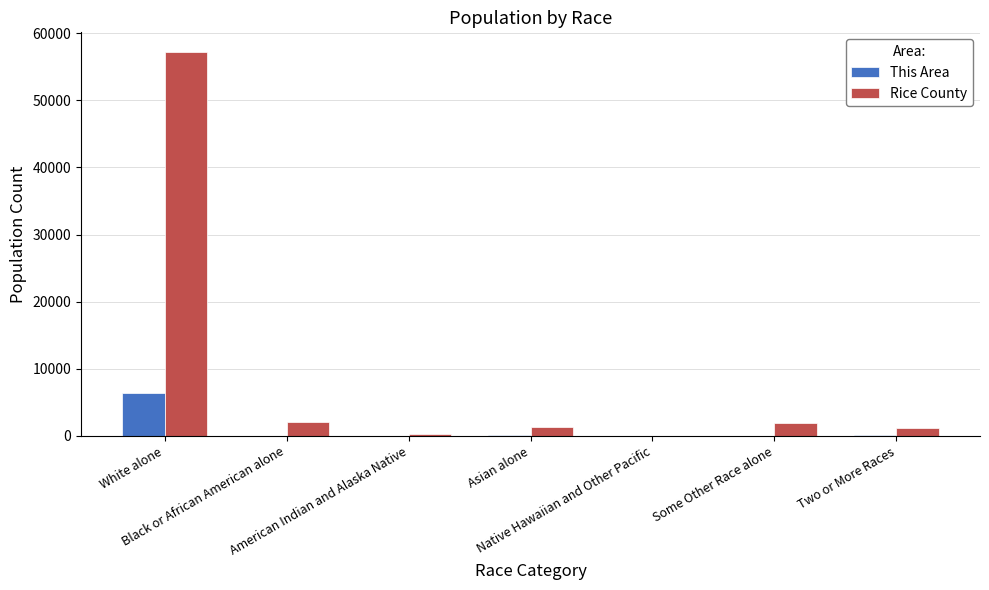

How many groups of bars are there?

7